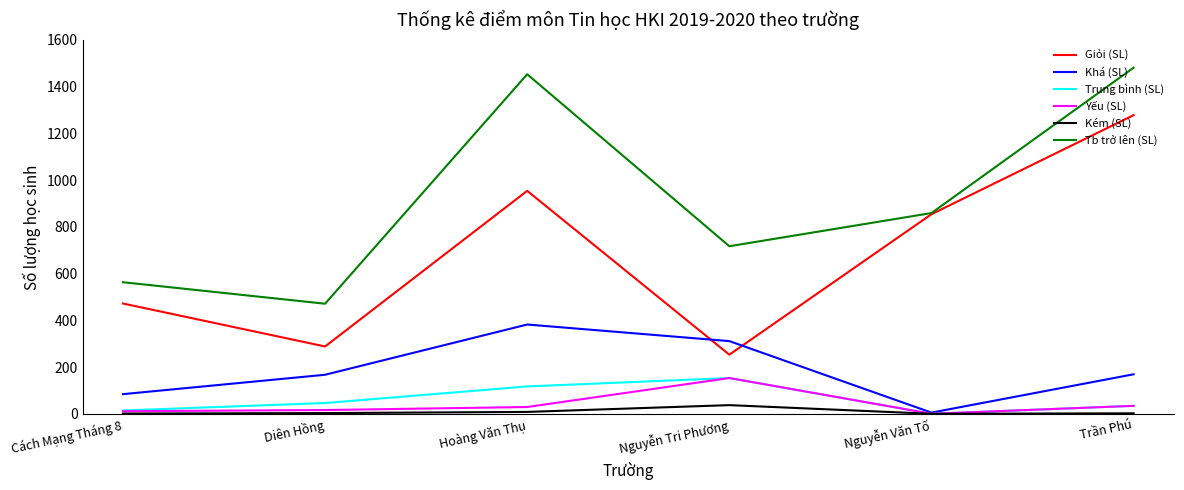

What is the sum of the Giỏi (SL) values at Nguyễn Văn Tố and Nguyễn Tri Phương?

1107